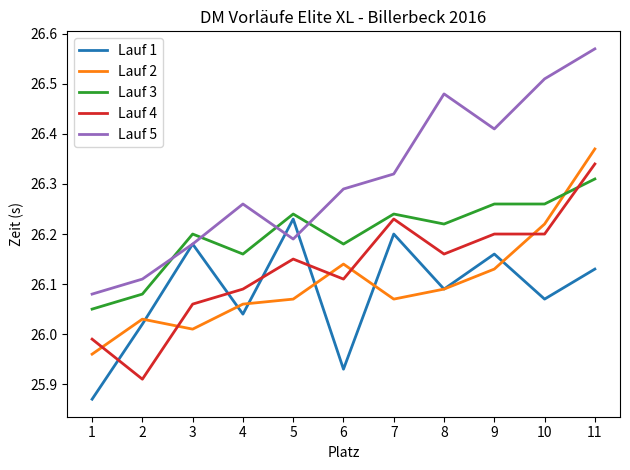

Which category has the lowest value in the Lauf 5 series?

1